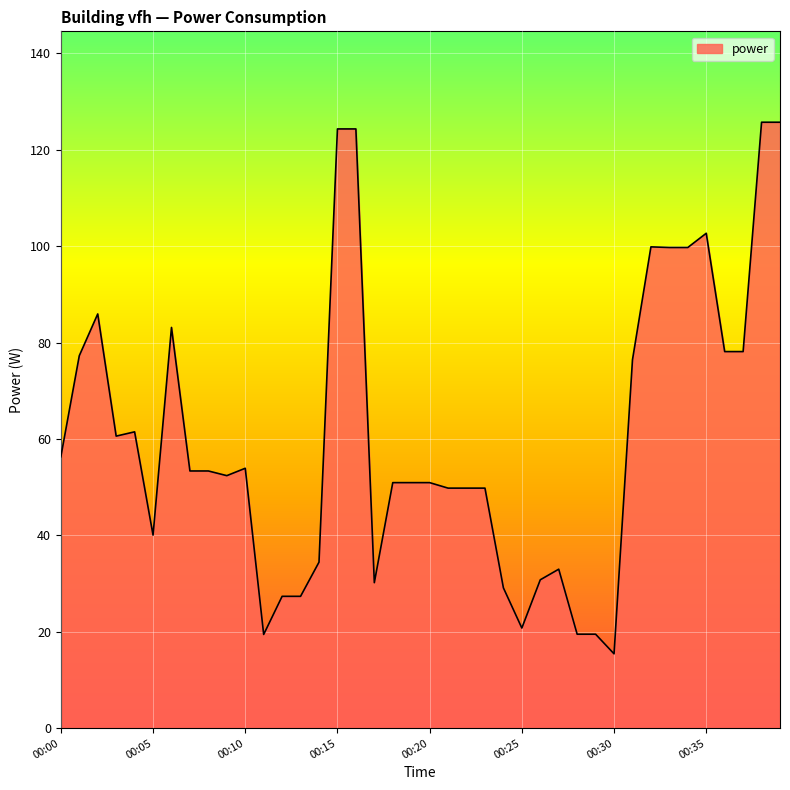

Does the chart have visible grid lines?

Yes